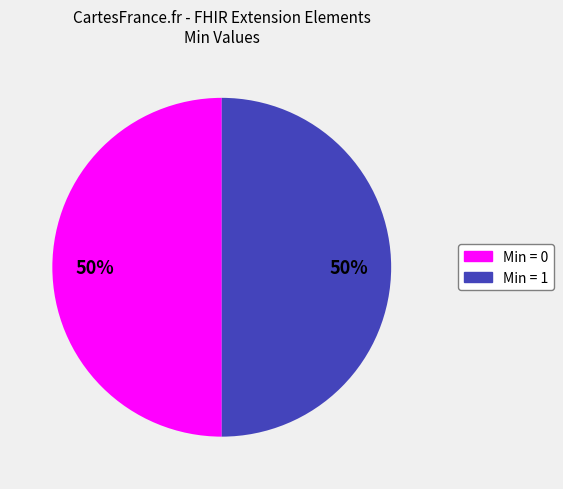

To the nearest percent, what is the average slice percentage?

50%